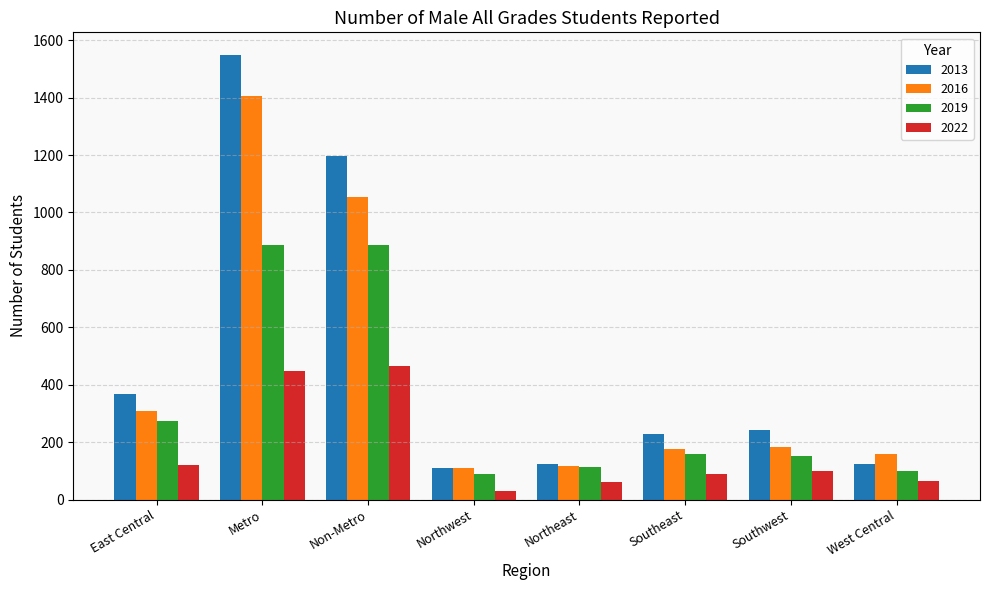

What position from the left is Southeast?

6